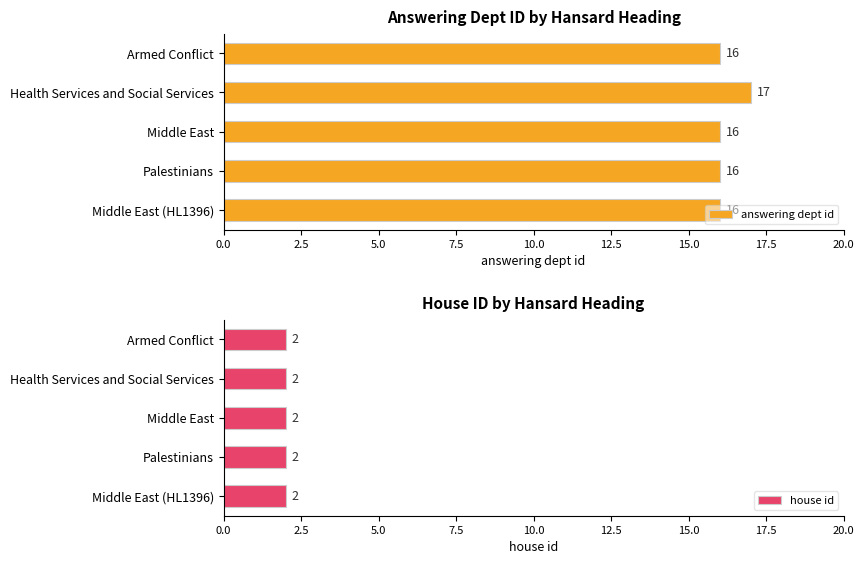

Are the bars grouped side by side (vs. stacked)?

Yes